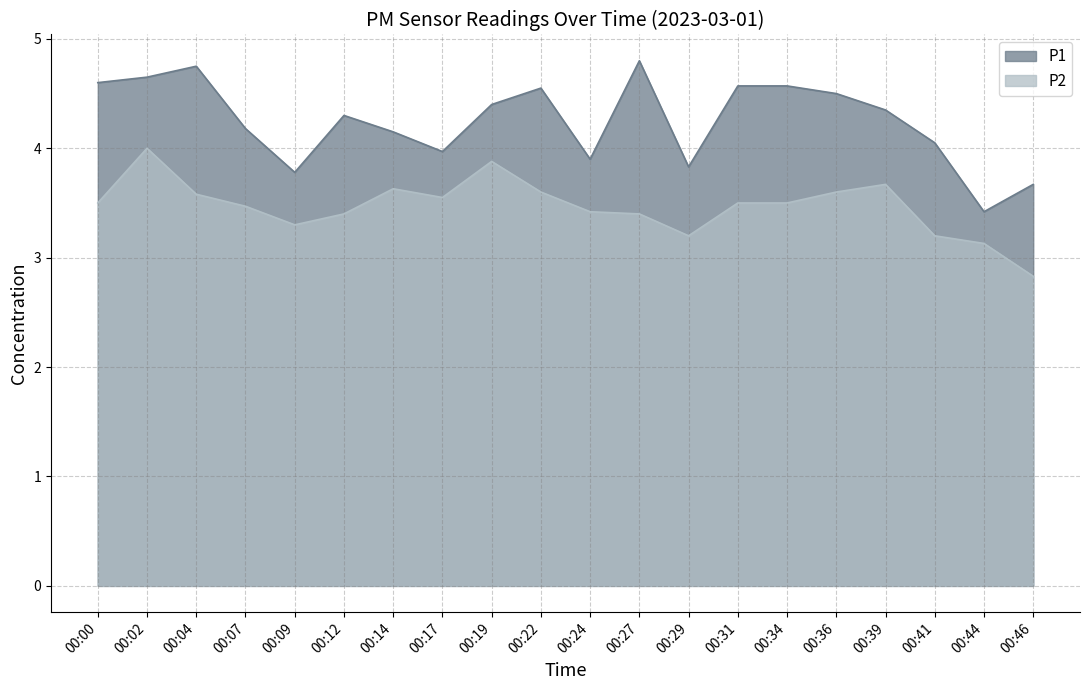

At how many categories does at least one series exceed 4?

14